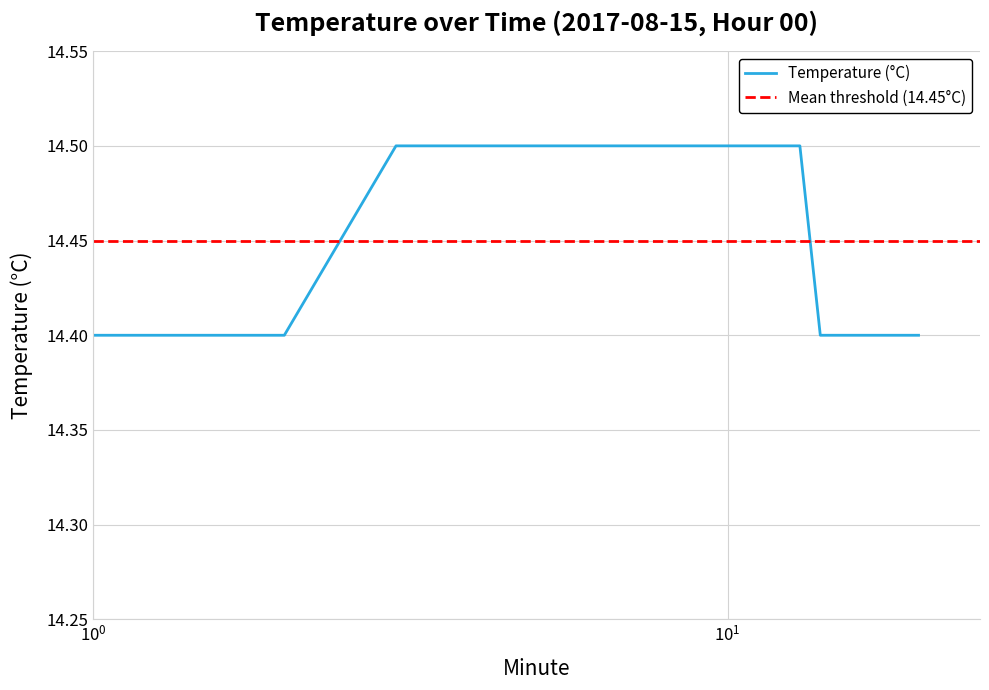

What is the minimum value for Temperature (°C)?

14.4